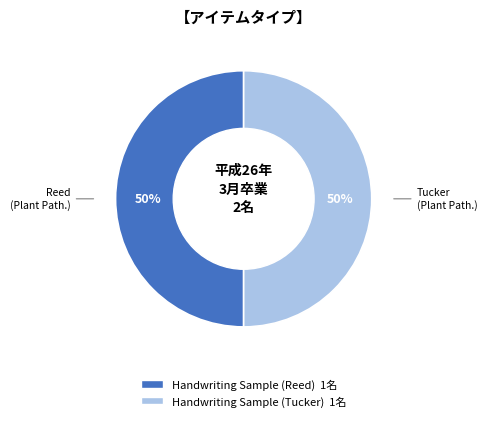

What percentage is the Handwriting Sample (Reed) slice, to the nearest percent?

50%